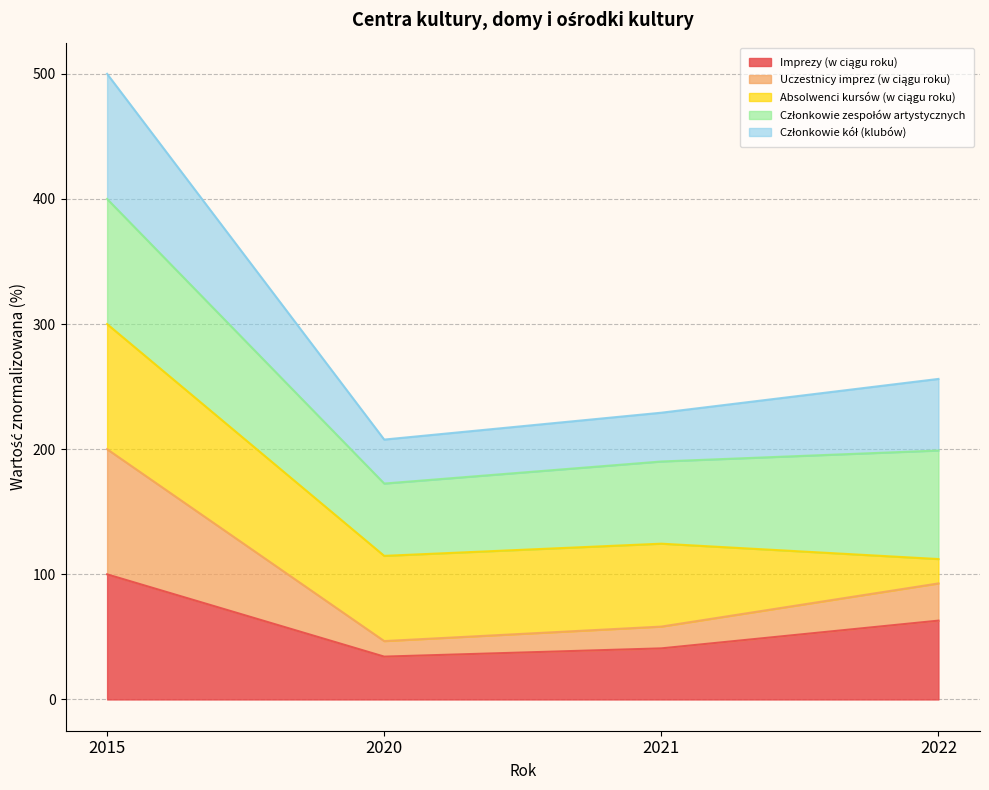

At how many categories does at least one series exceed 224?

3